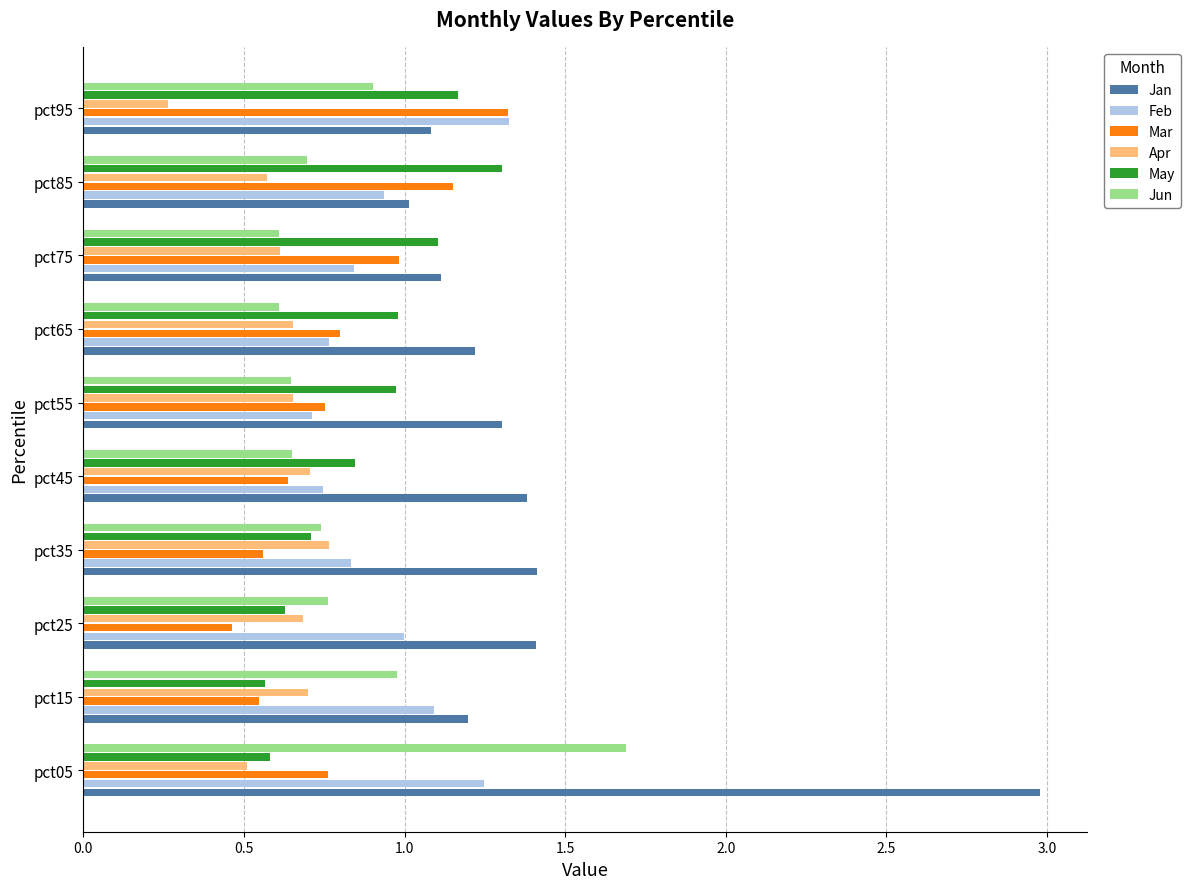

Which label corresponds to the largest value in the chart?

pct05